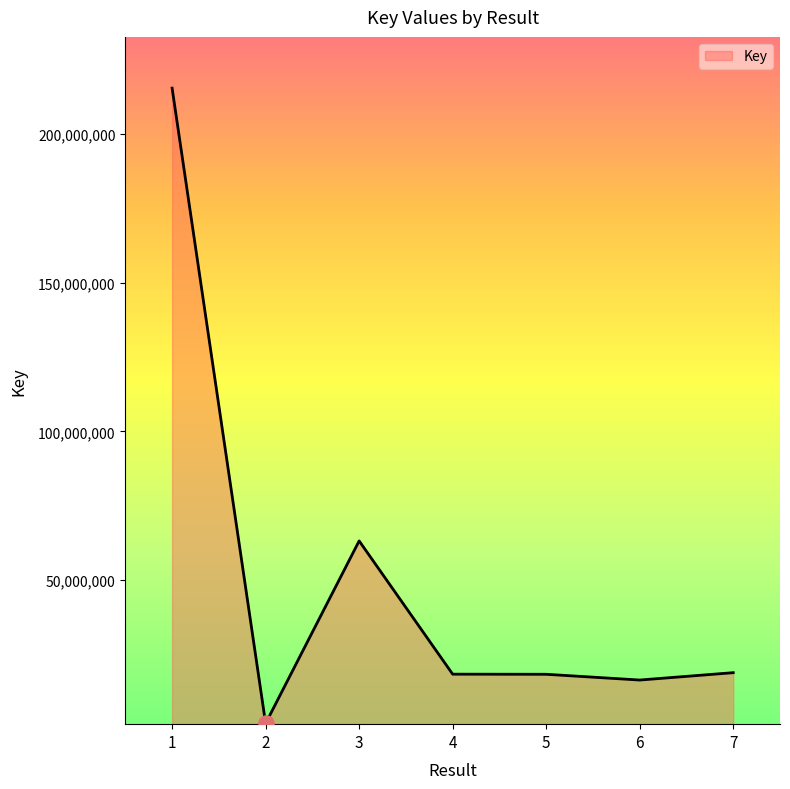

Which has a higher value, 3 or 5?

3